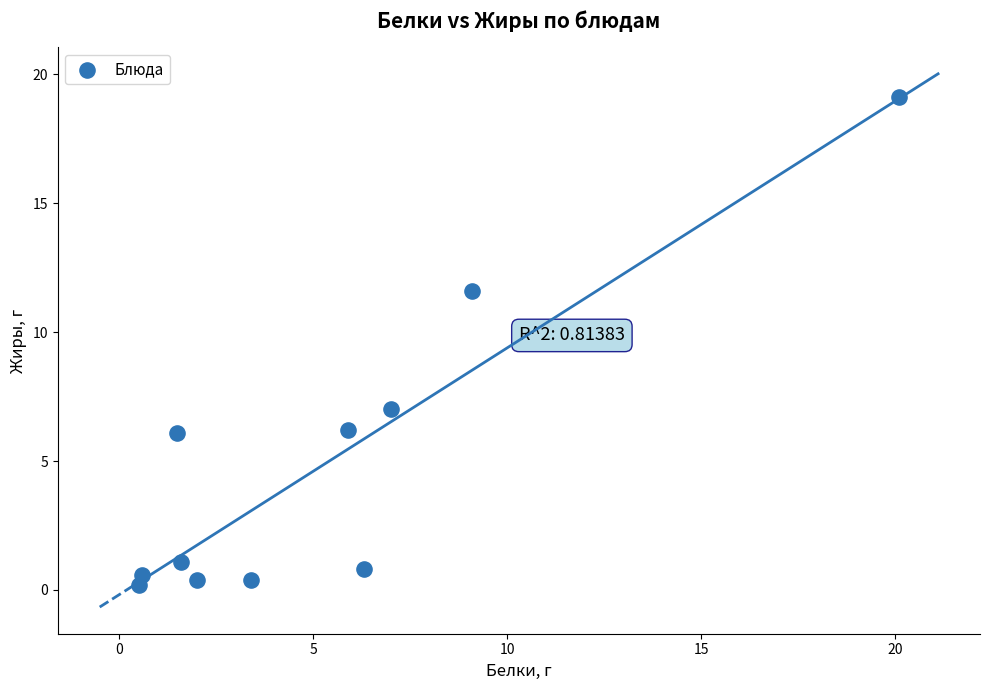

What Y value in the scatter plot is closest to 9?

7.0